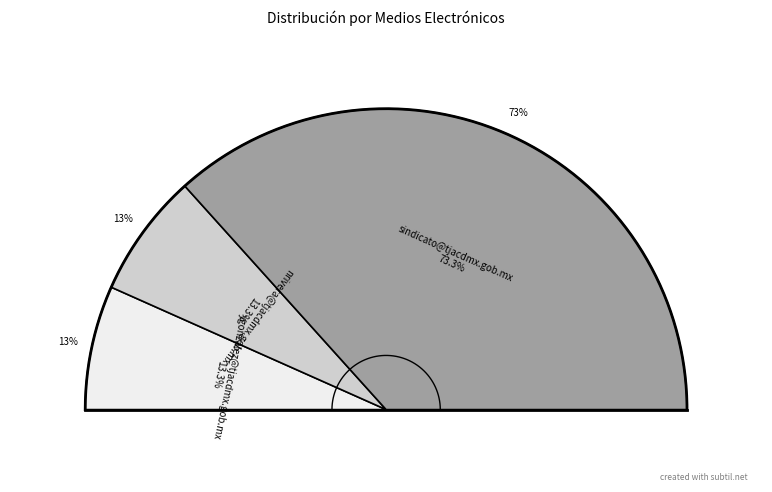

The ygonzalez@tjacdmx.gob.mx slice represents 13% of the pie. True or false?

True